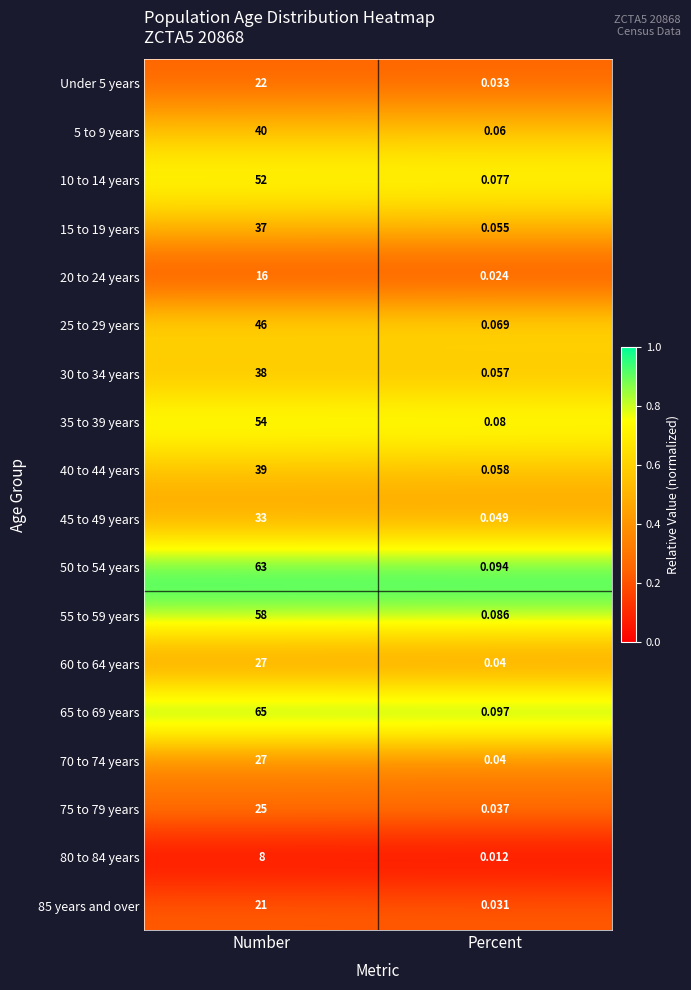

Where is 35 to 39 years nearest to the value 27?

Percent